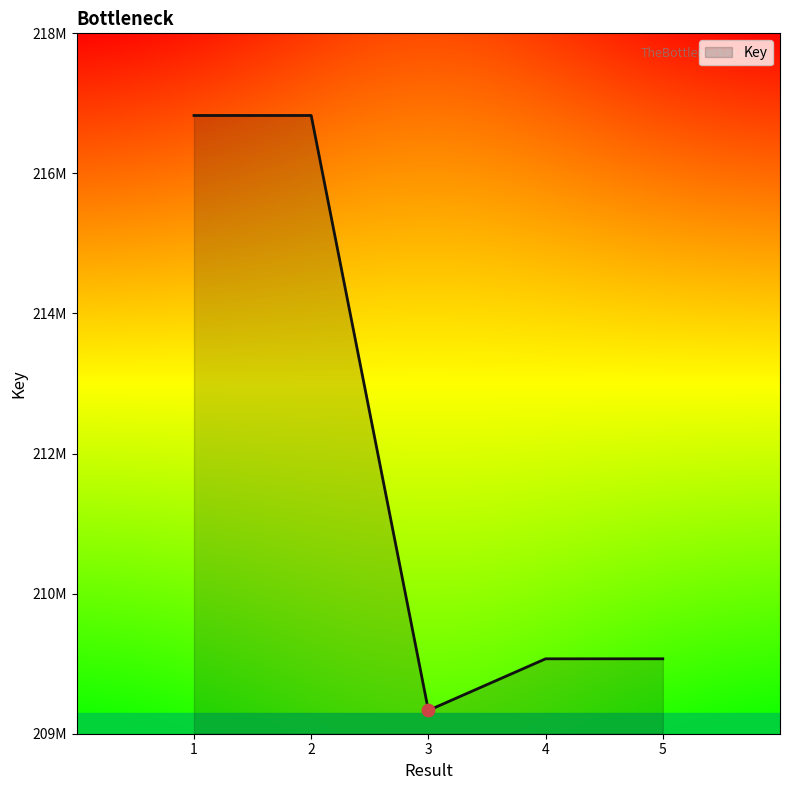

What is the change in value from 1 to 3?

-7644467